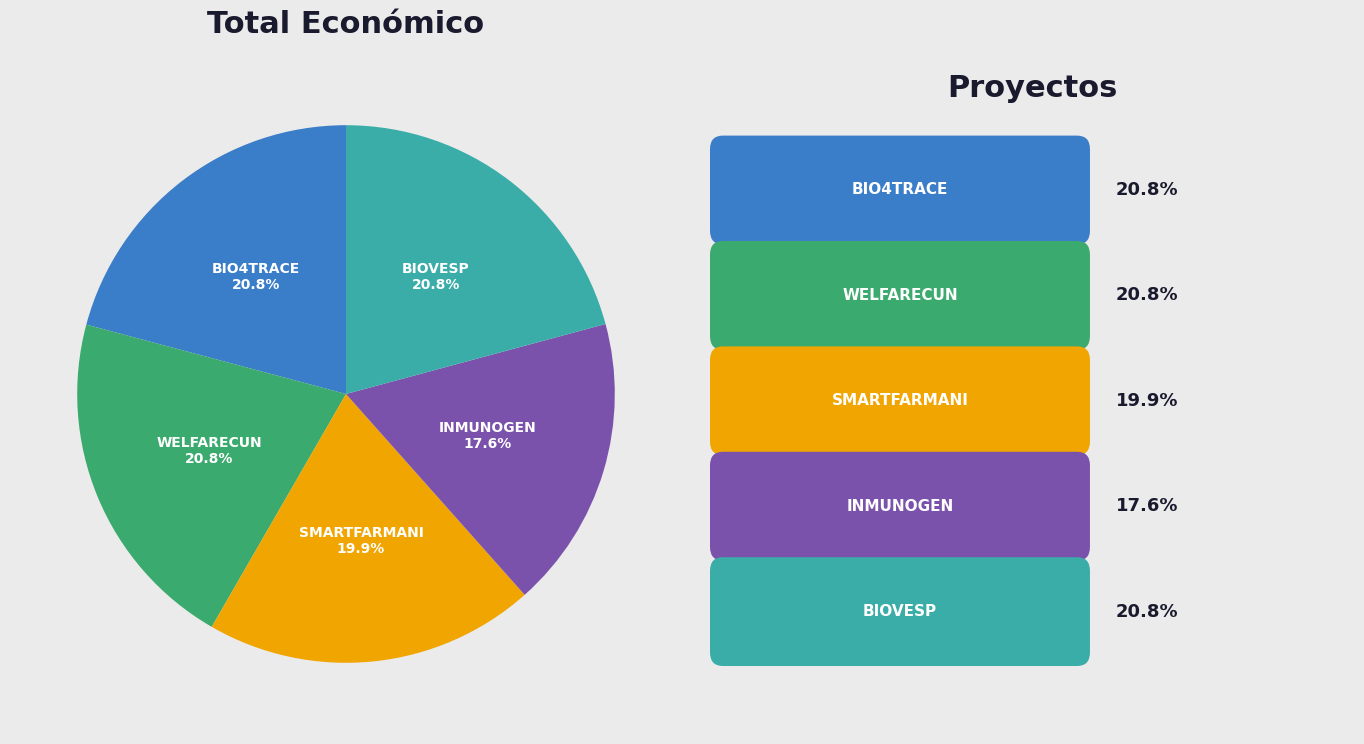

To the nearest percent, what is the difference between the largest and smallest slice percentages?

3%